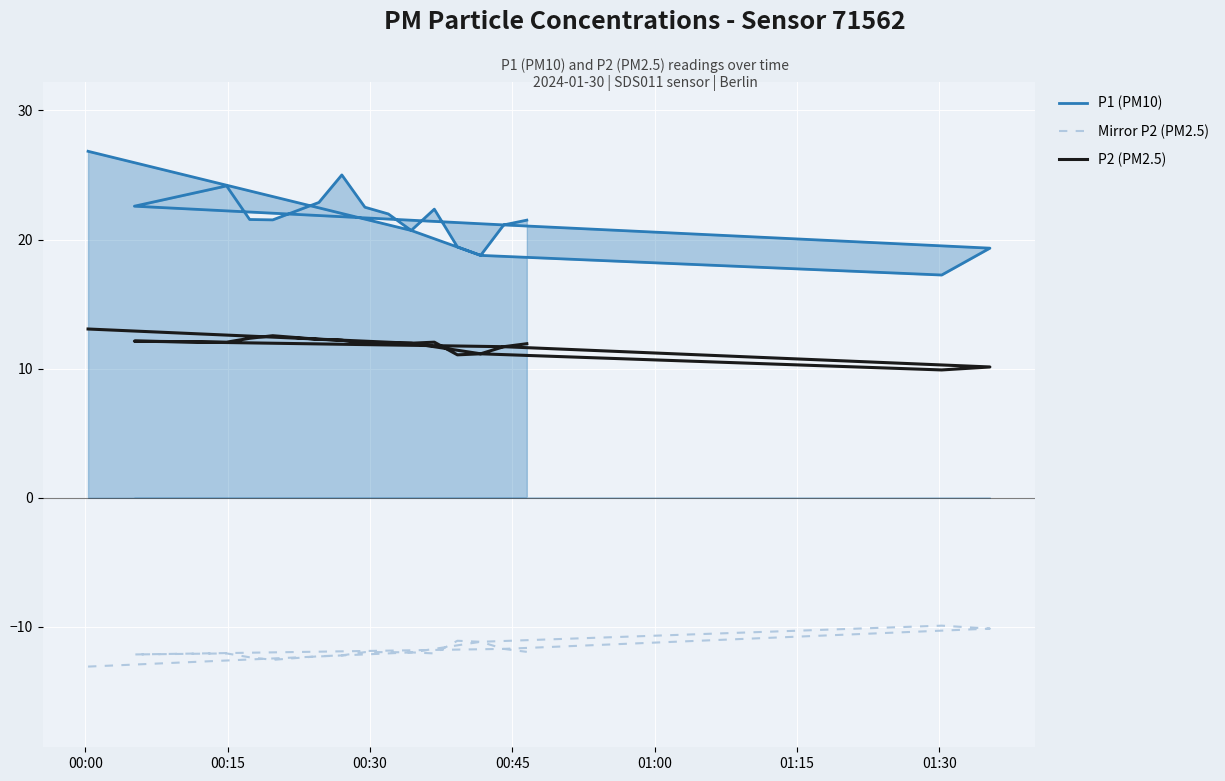

At which category is the sum across all series the highest?

00:00